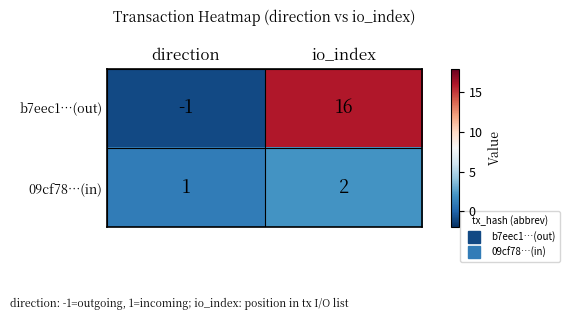

Reading left to right, what are all the values shown in this chart?

b7eec1…(out): -1	16
09cf78…(in): 1	2